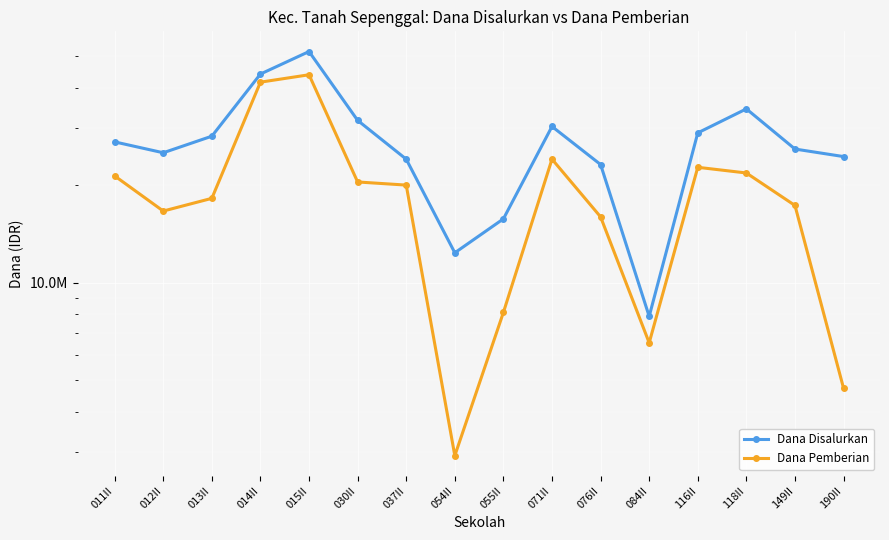

What is the difference between the maximum and minimum values in the Dana Disalurkan series?

43875000